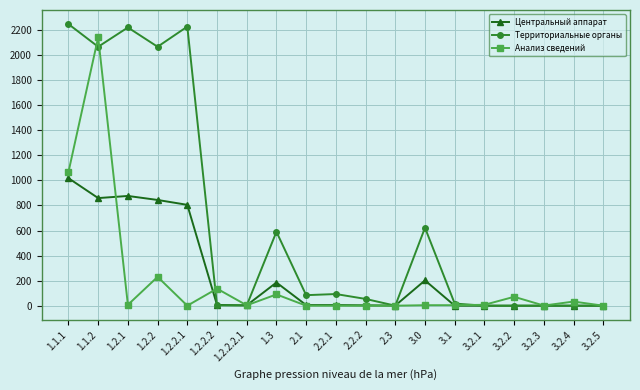

What is the approximate value of Территориальные органы at 1.2.2.1, to the nearest 100?

2200